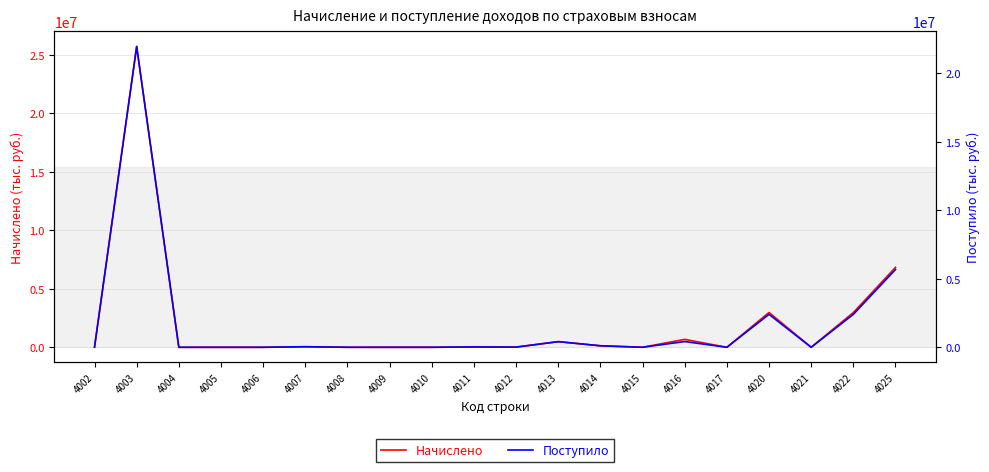

How many categories are shown in the chart?

20